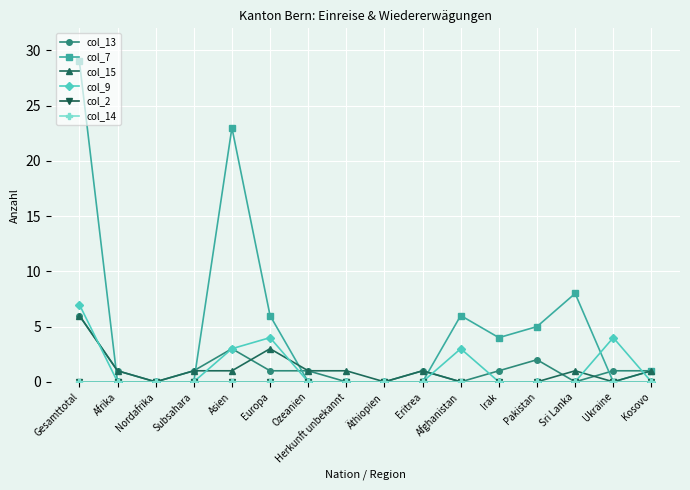

Is the value of col_13 at Herkunft unbekannt greater than the value of col_7 at Afrika?

No